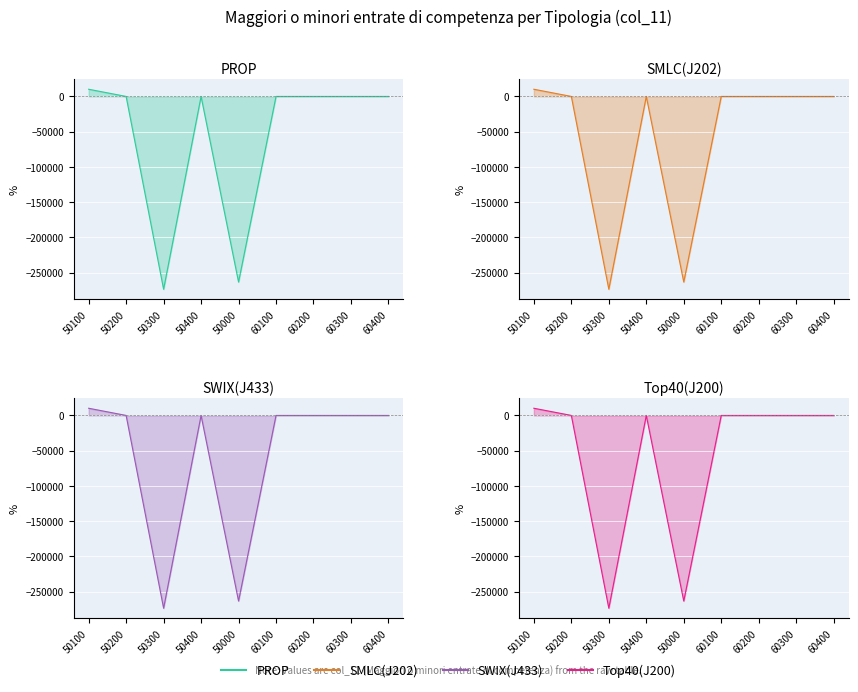

What are all the series names shown in the legend?

PROP, SMLC(J202), SWIX(J433), Top40(J200)